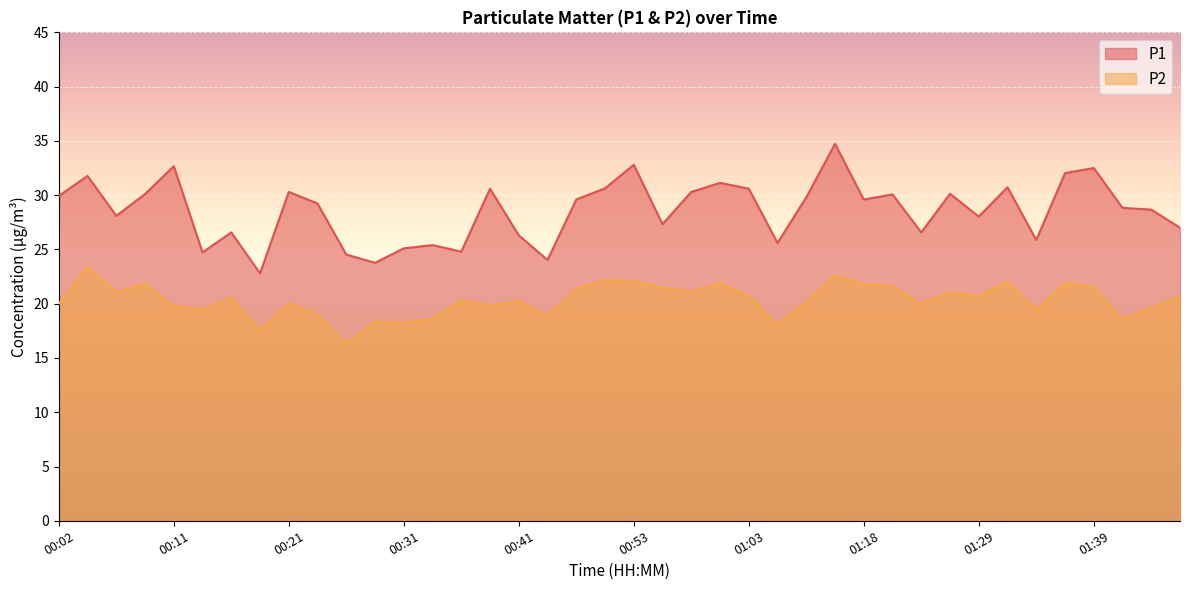

What is the total value across all series at 01:44?

48.3